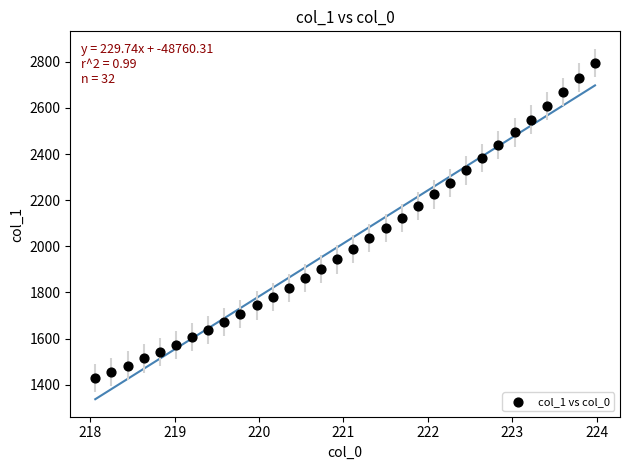

What is the range of X values (max minus min)?

5.9